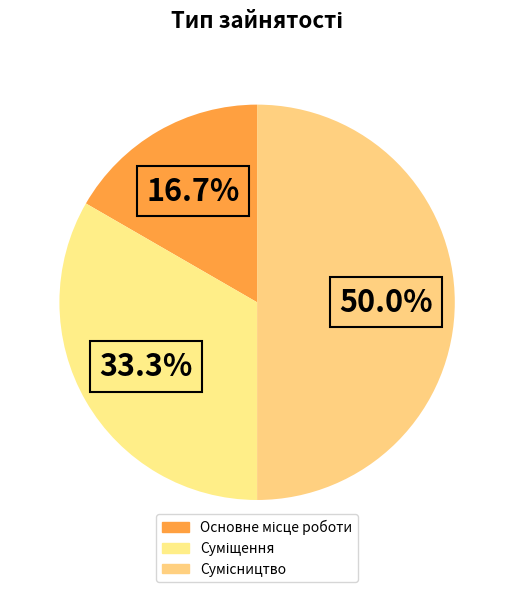

Rank the categories by value from lowest to highest.

Основне місце роботи, Суміщення, Сумісництво